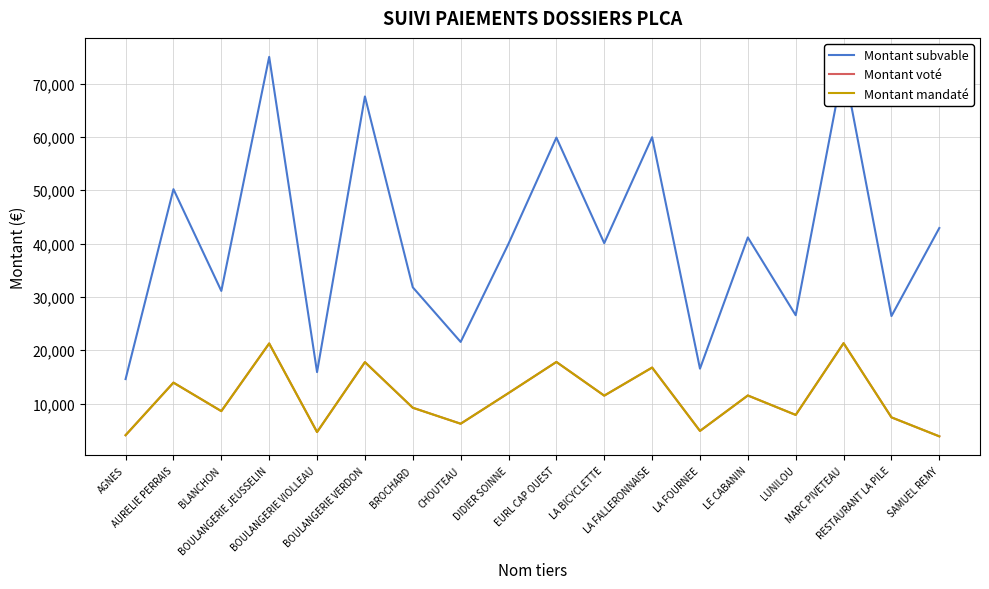

Is this an area chart (filled region under the line)?

No